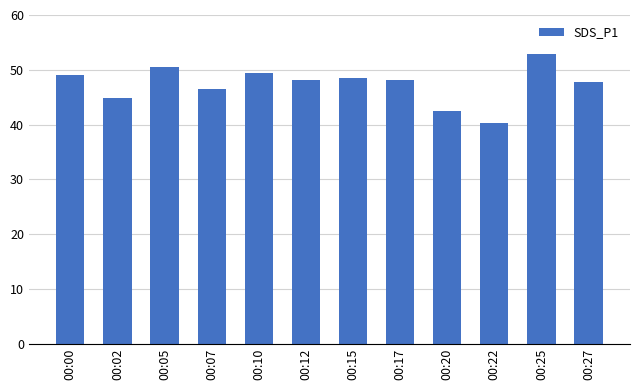

What is the ratio of the value at 00:02 to the value at 00:17?

0.9